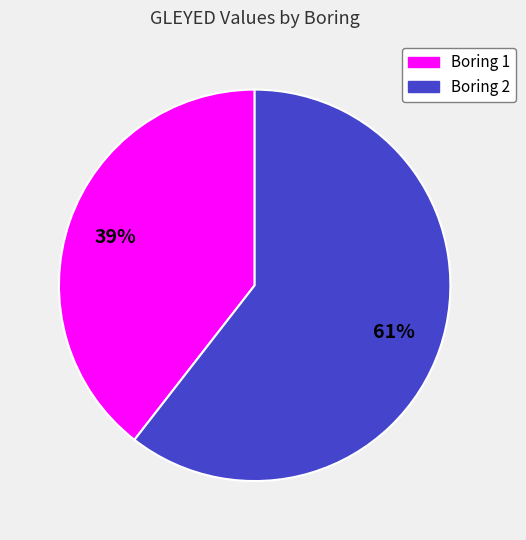

To the nearest percent, what is the combined percentage of Boring 1 and Boring 2?

100%